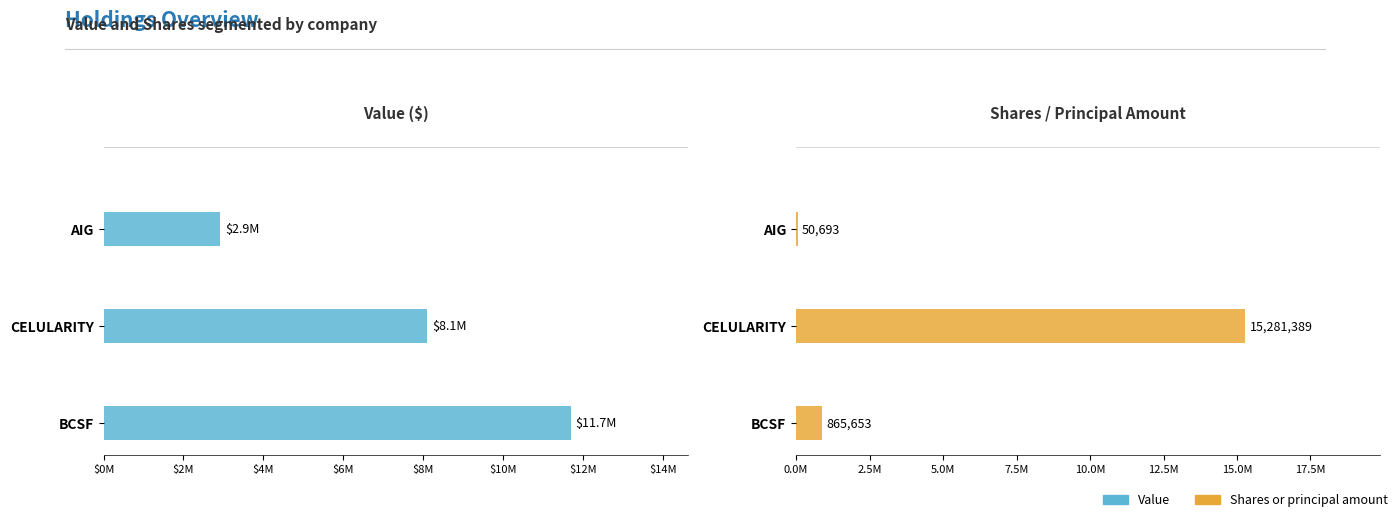

Which series changed the most between BCSF and CELULARITY?

Shares or principal amount